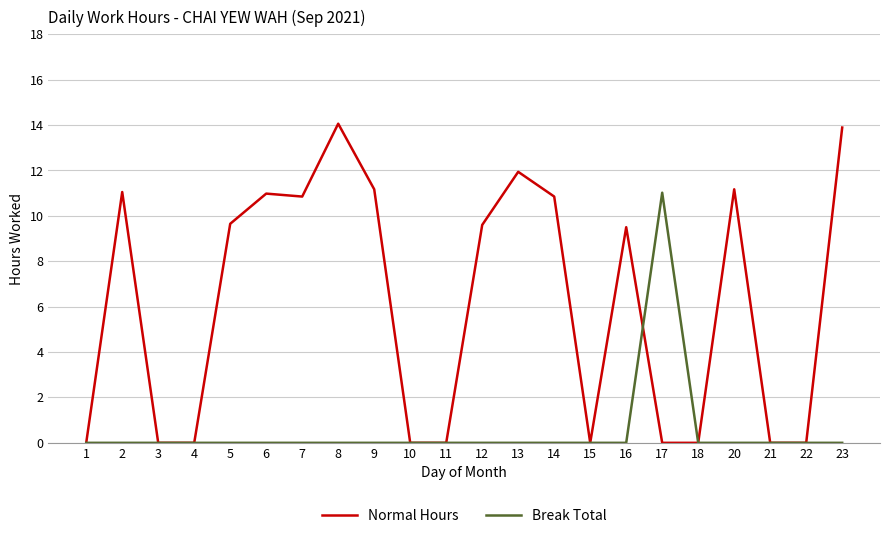

Between 13 and 17, which series saw the biggest shift?

Normal Hours